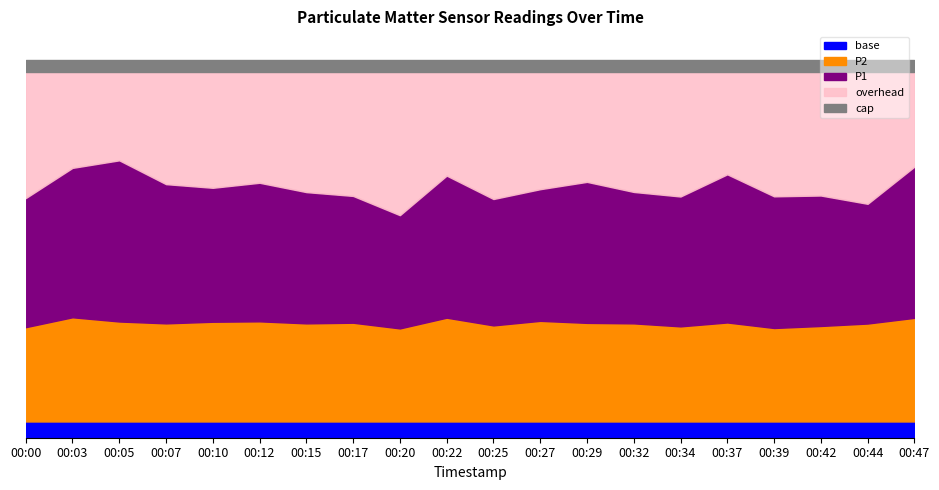

Rank the series by their maximum value, from lowest to highest.

P2, P1